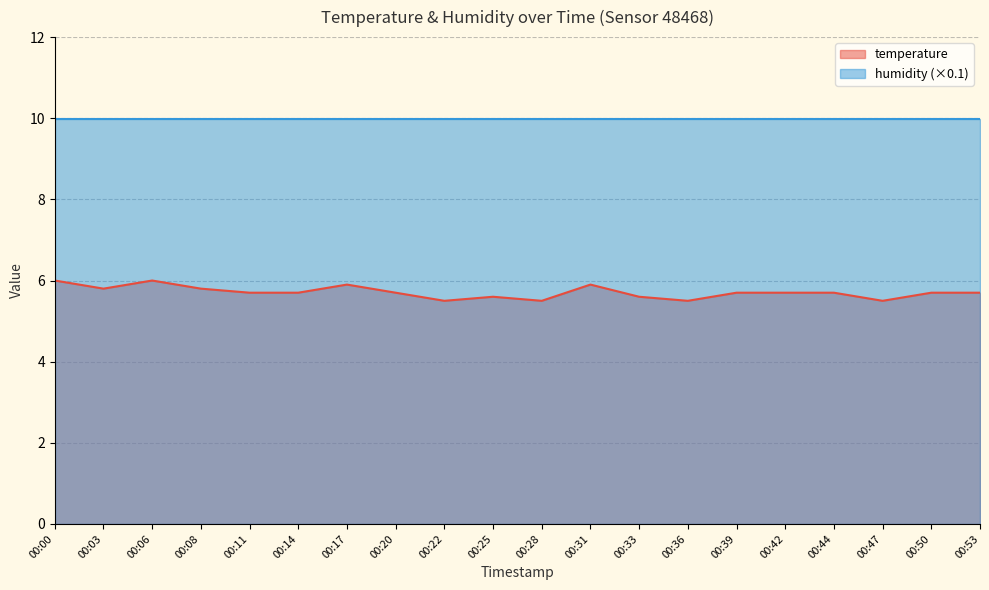

Which has a higher value, 00:36 or 00:50?

00:50